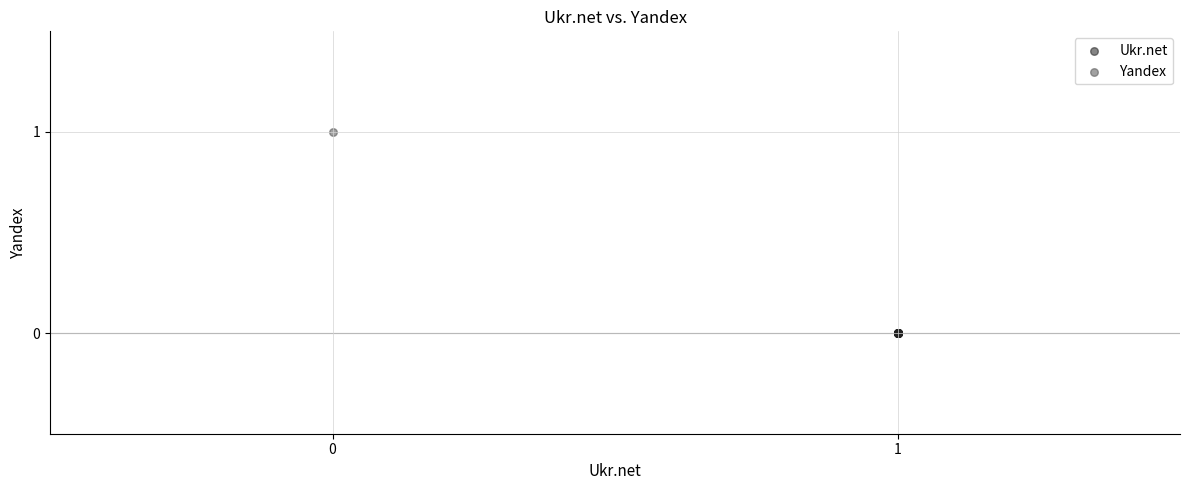

What are all the series names shown in the legend?

Ukr.net, Yandex